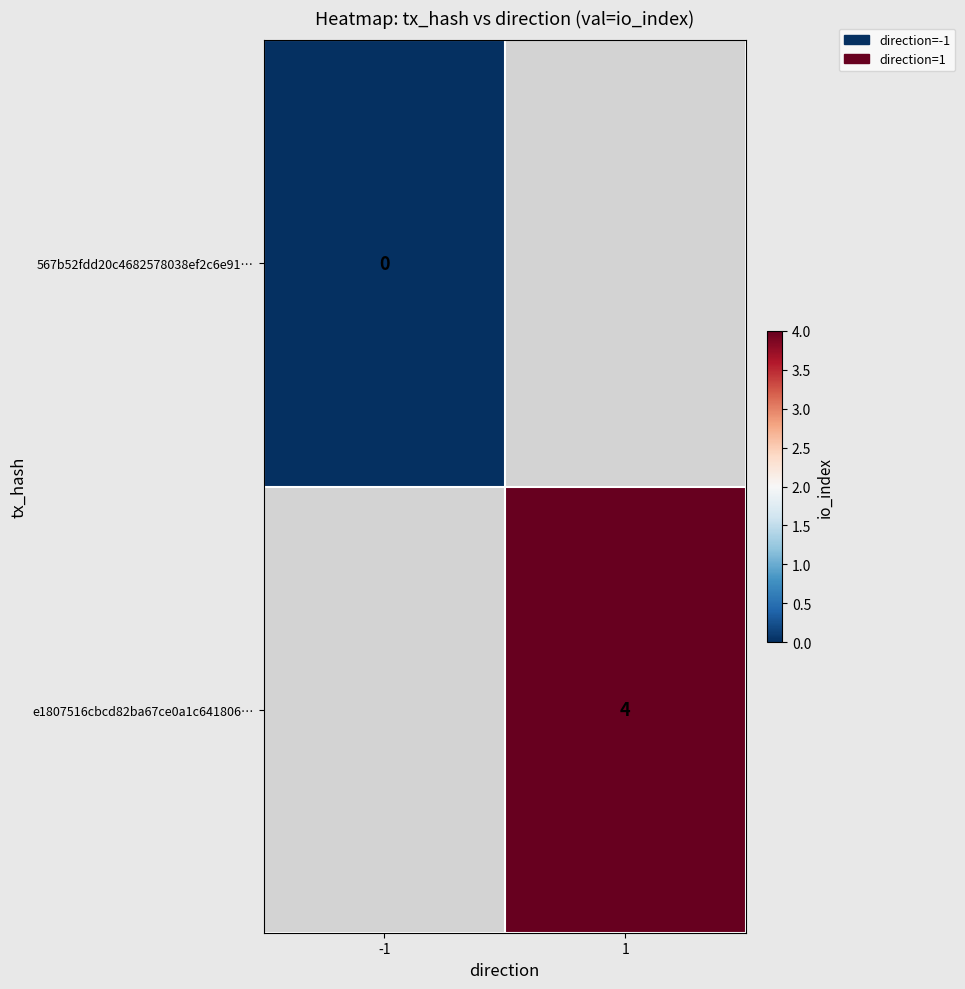

The value of e1807516cbcd82ba67ce0a1c641806… at 1 is 6. True or false?

False